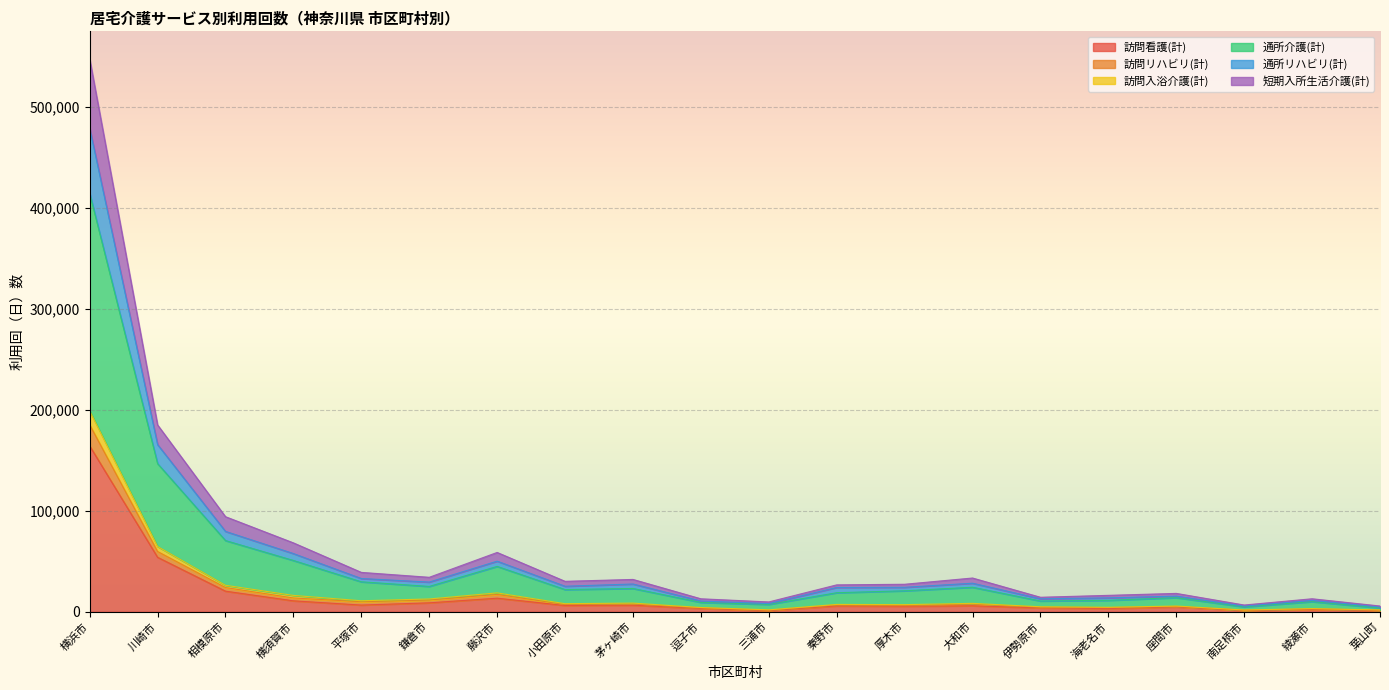

At which category is the sum across all series the highest?

横浜市